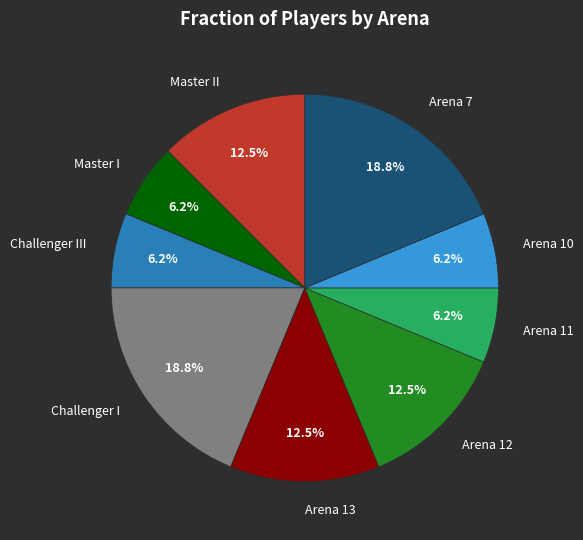

Which has a higher value, Arena 11 or Arena 13?

Arena 13